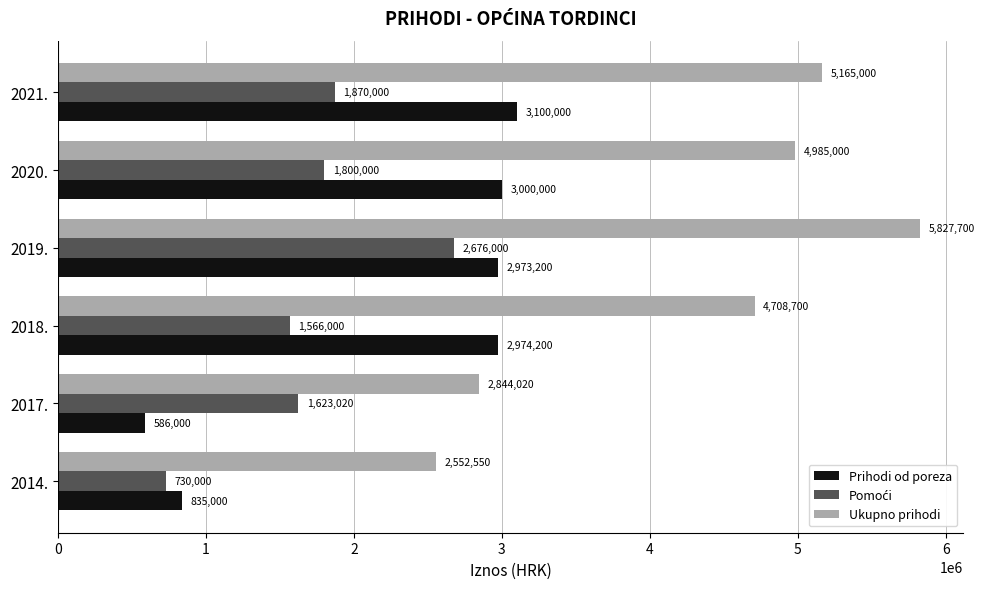

Rank the categories by Prihodi od poreza value from lowest to highest.

2017., 2014., 2019., 2018., 2020., 2021.